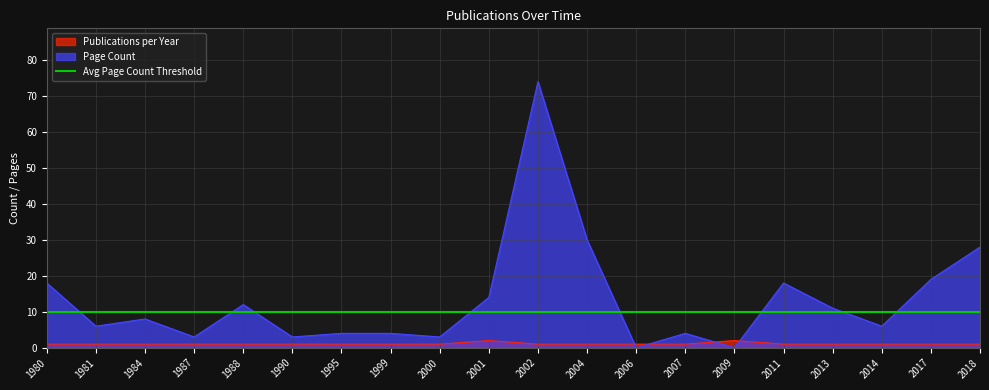

Reading left to right, list all the values displayed in this chart.

Publications per Year: 1	1	1	1	1	1	1	1	1	2	1	1	1	1	2	1	1	1	1	1
Page Count: 18	6	8	3	12	3	4	4	3	14	74	30	0	4	0	18	11	6	19	28